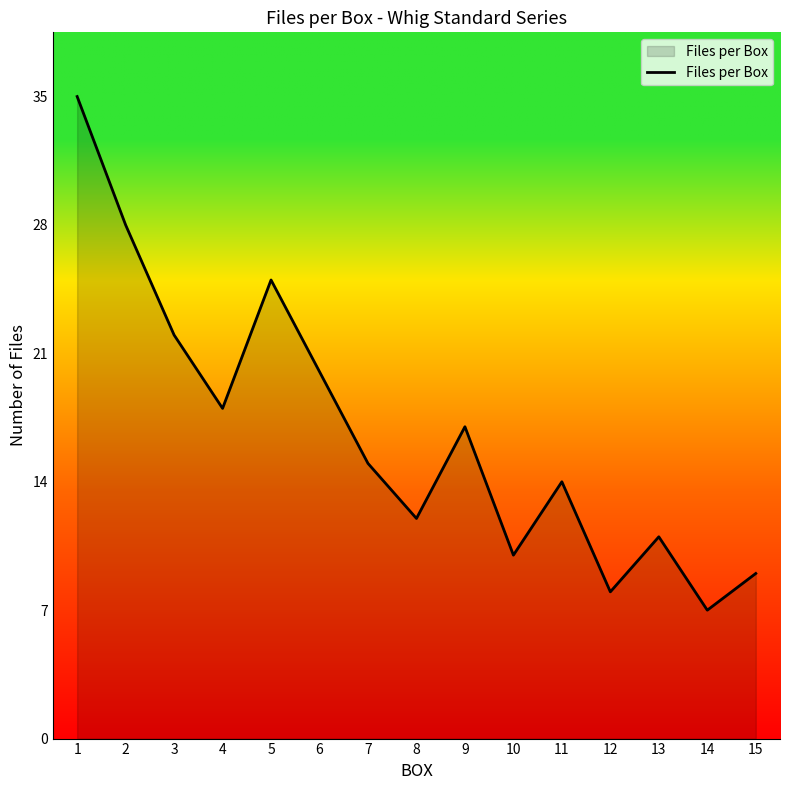

True or false: the data shows 10 at 10.

True